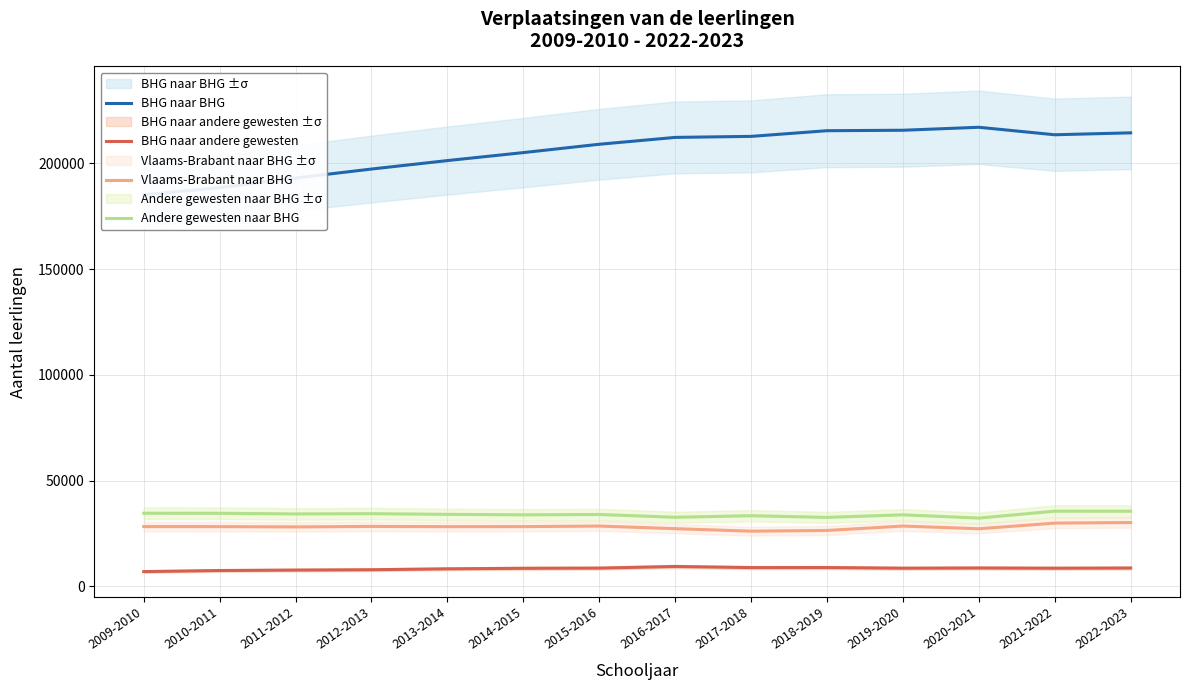

What is the sum of the Vlaams-Brabant naar BHG values at 2021-2022 and 2019-2020?

58390